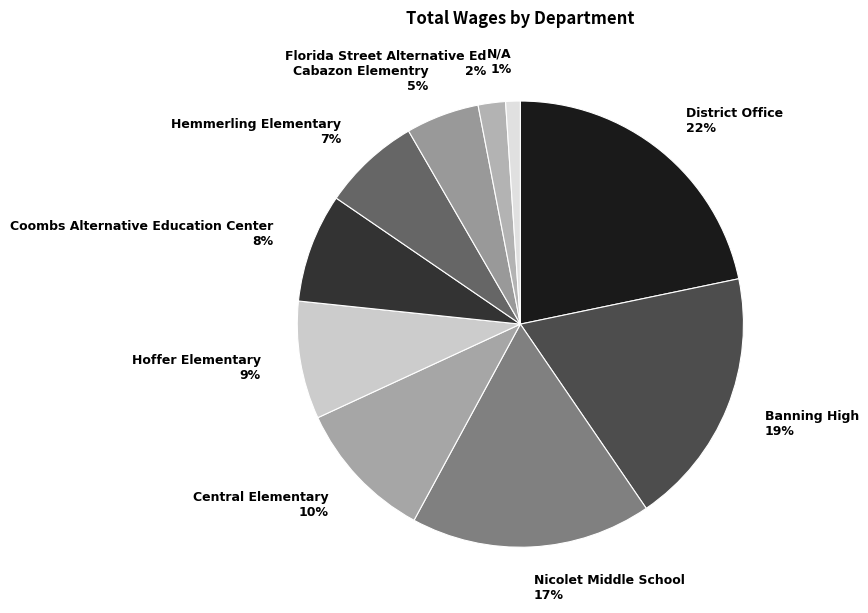

To the nearest percent, what portion does Cabazon Elementry represent?

5%